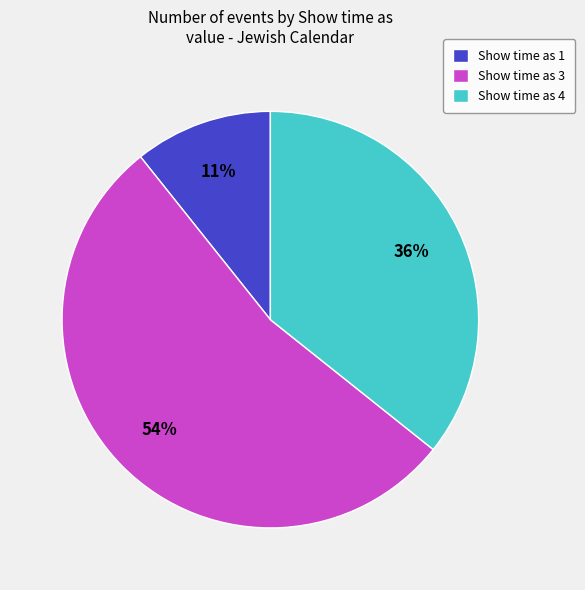

Do Show time as 4 and Show time as 3 together represent more than half of the pie?

Yes